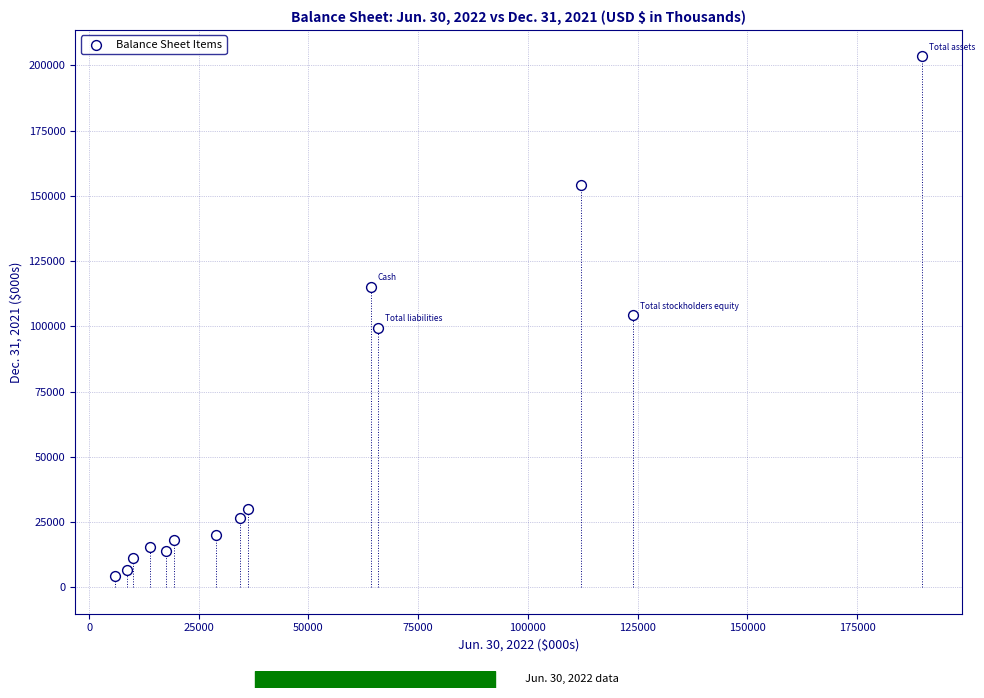

What is the range of Y values (max minus min)?

199247